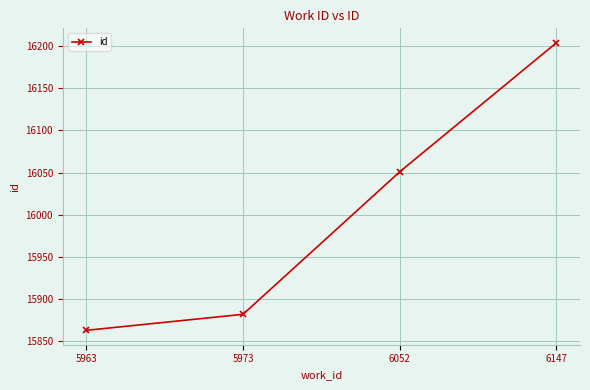

List the labels in order of value, smallest first.

5963, 5973, 6052, 6147